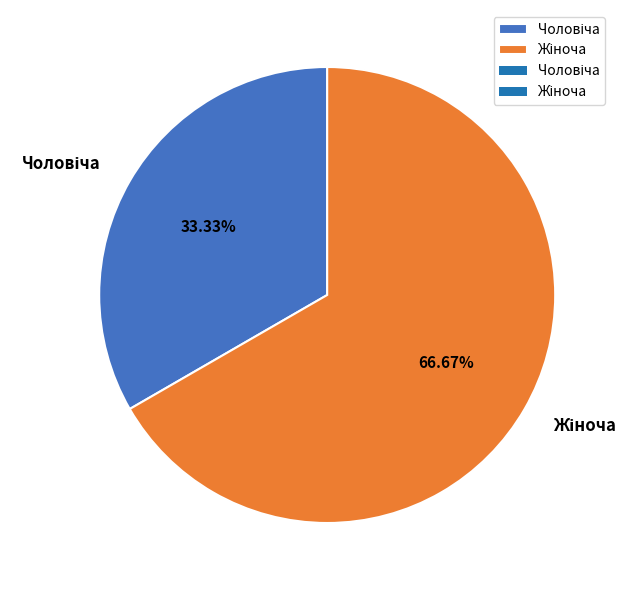

Is there any slice that represents more than half of the pie?

Yes